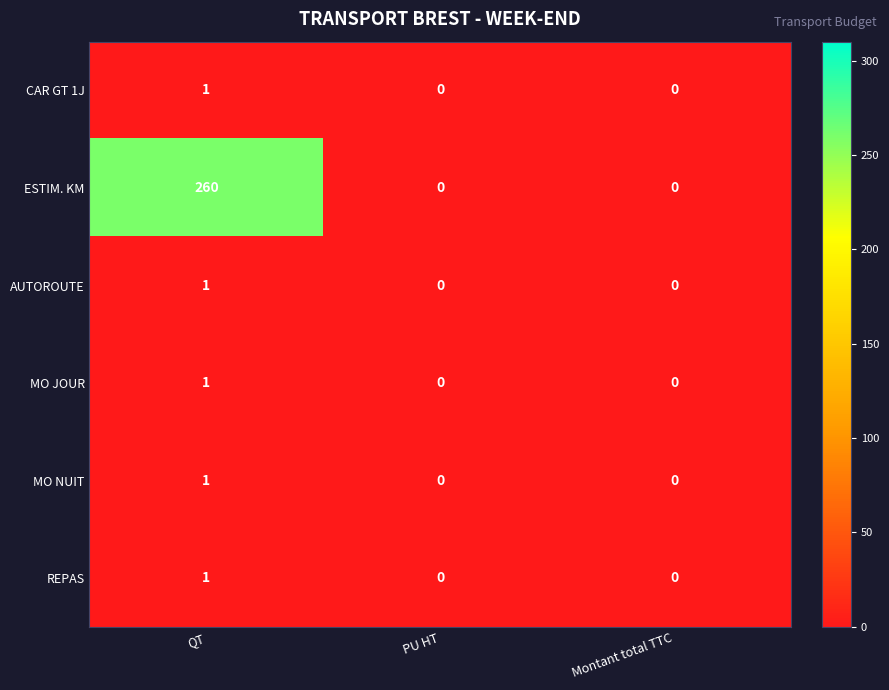

What is the sum of all ESTIM. KM values?

260